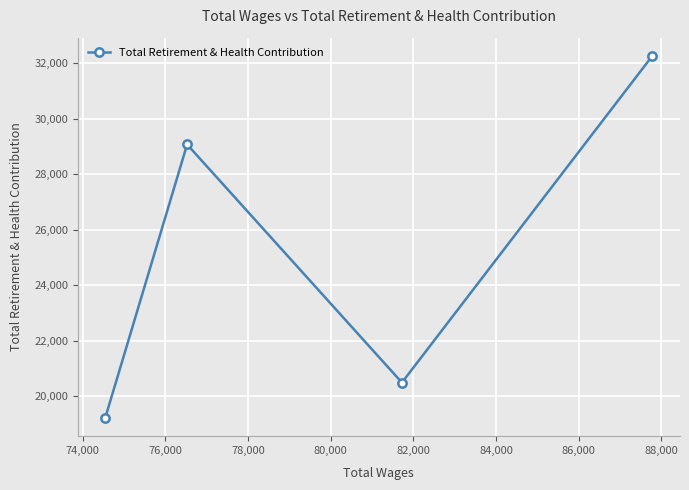

What is the difference between the maximum and second lowest values?

11777